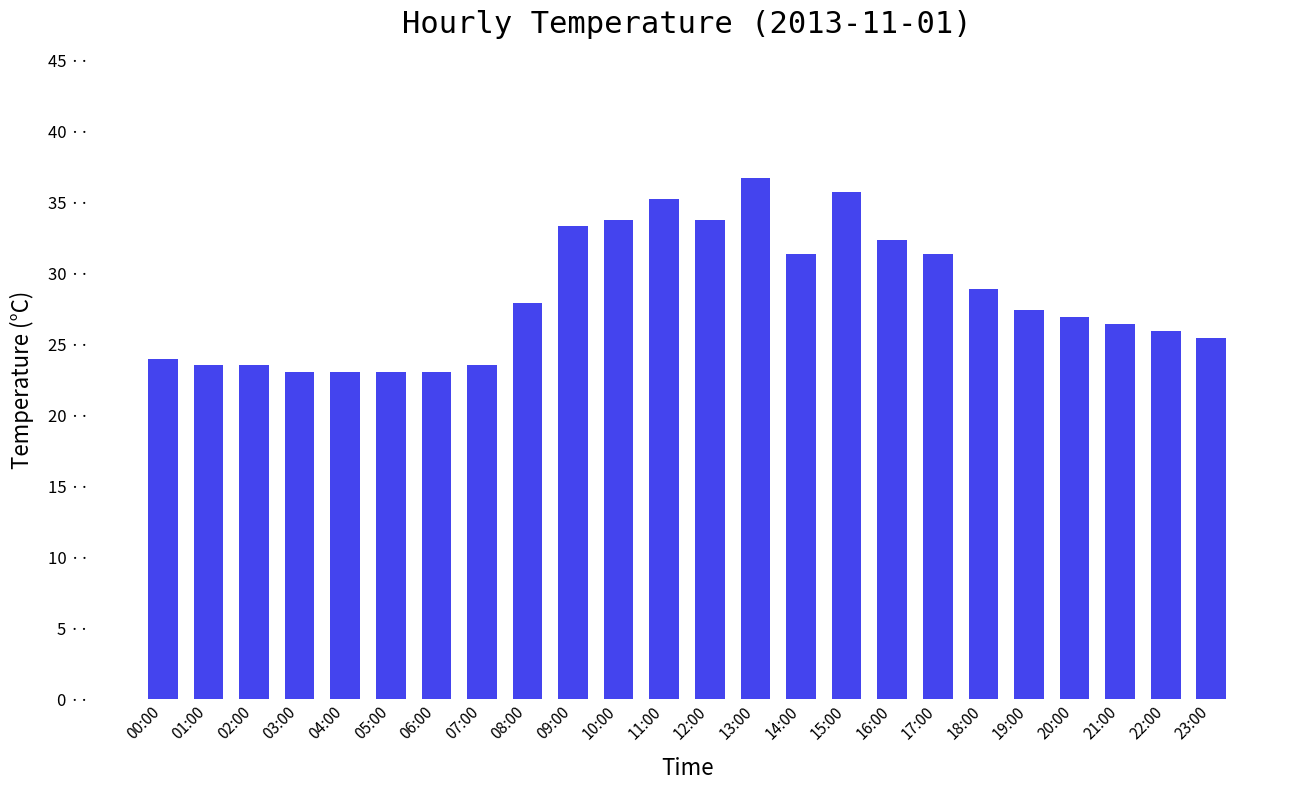

What is the sum of all values?

679.6